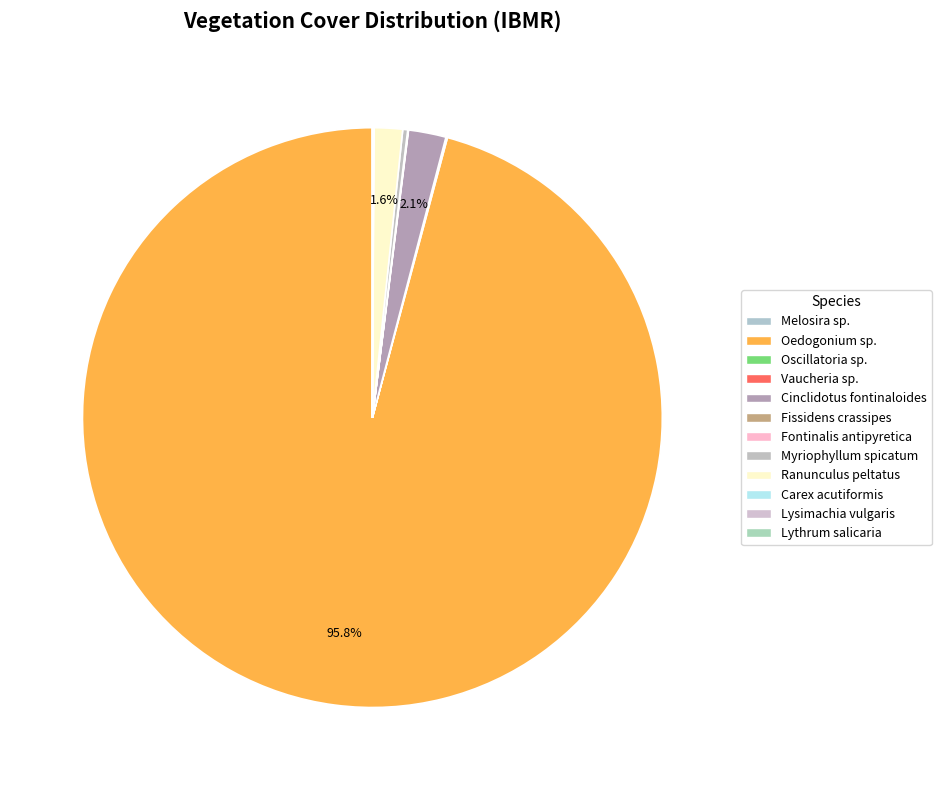

To the nearest percent, what portion does Oedogonium sp. represent?

96%